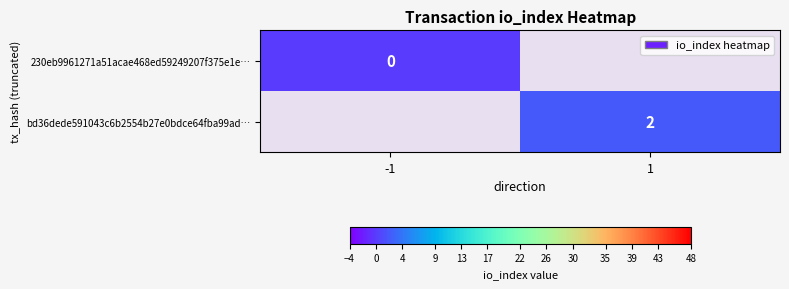

Which has a higher value, -1 or 1?

1